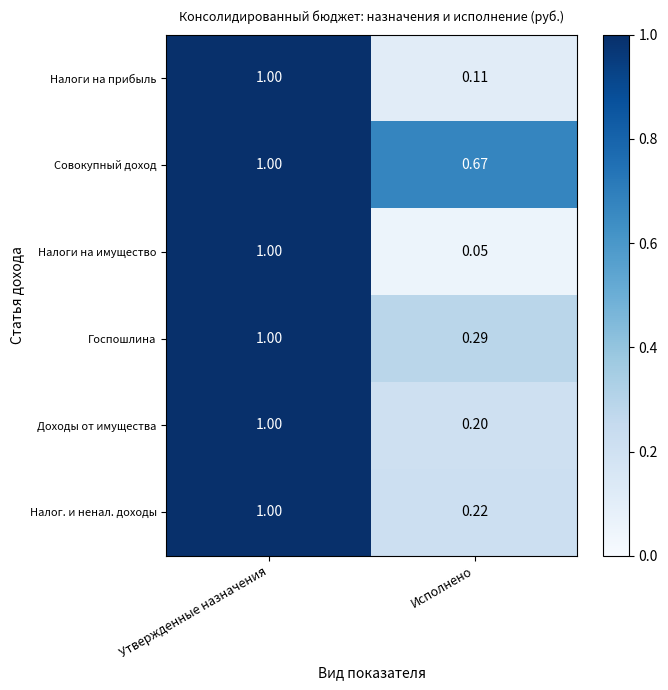

Which category has the lowest value across all series?

Исполнено